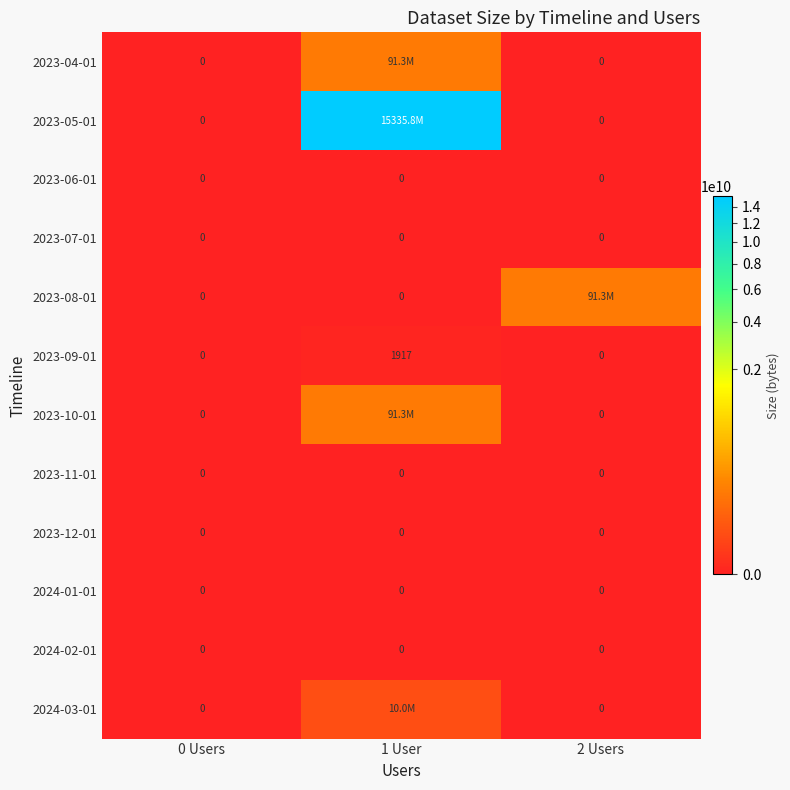

How many 2023-09-01 values are between 0 and 1917?

3